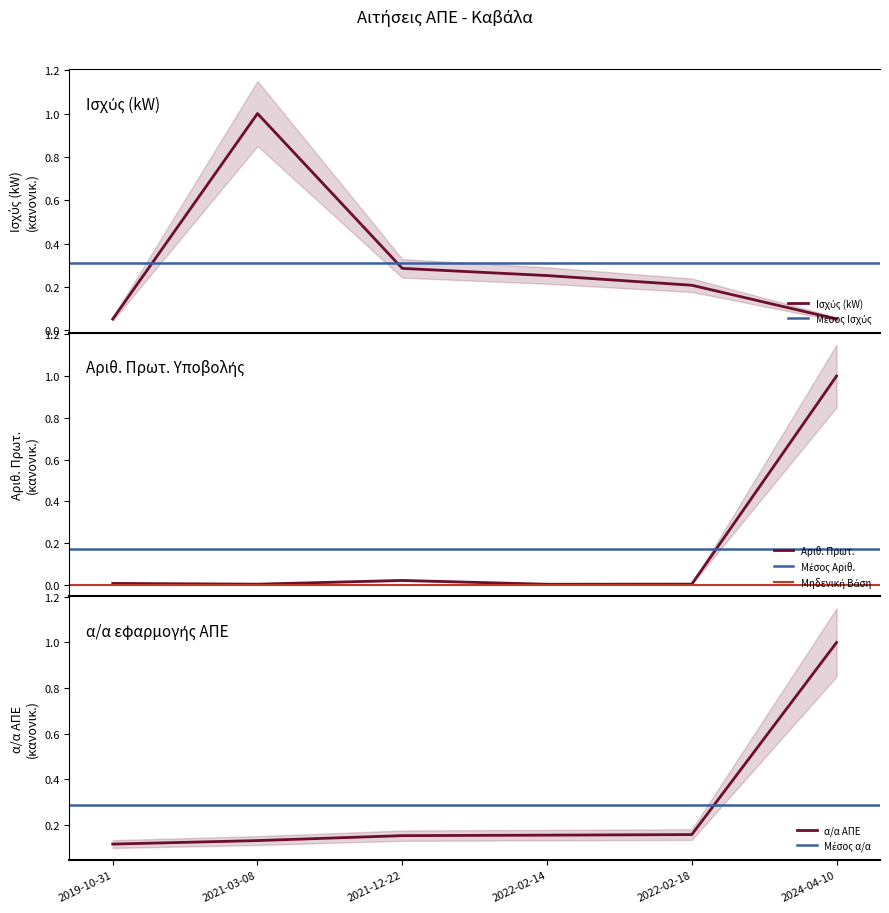

What is the sum of all Ισχύς (kW) values?

1.8